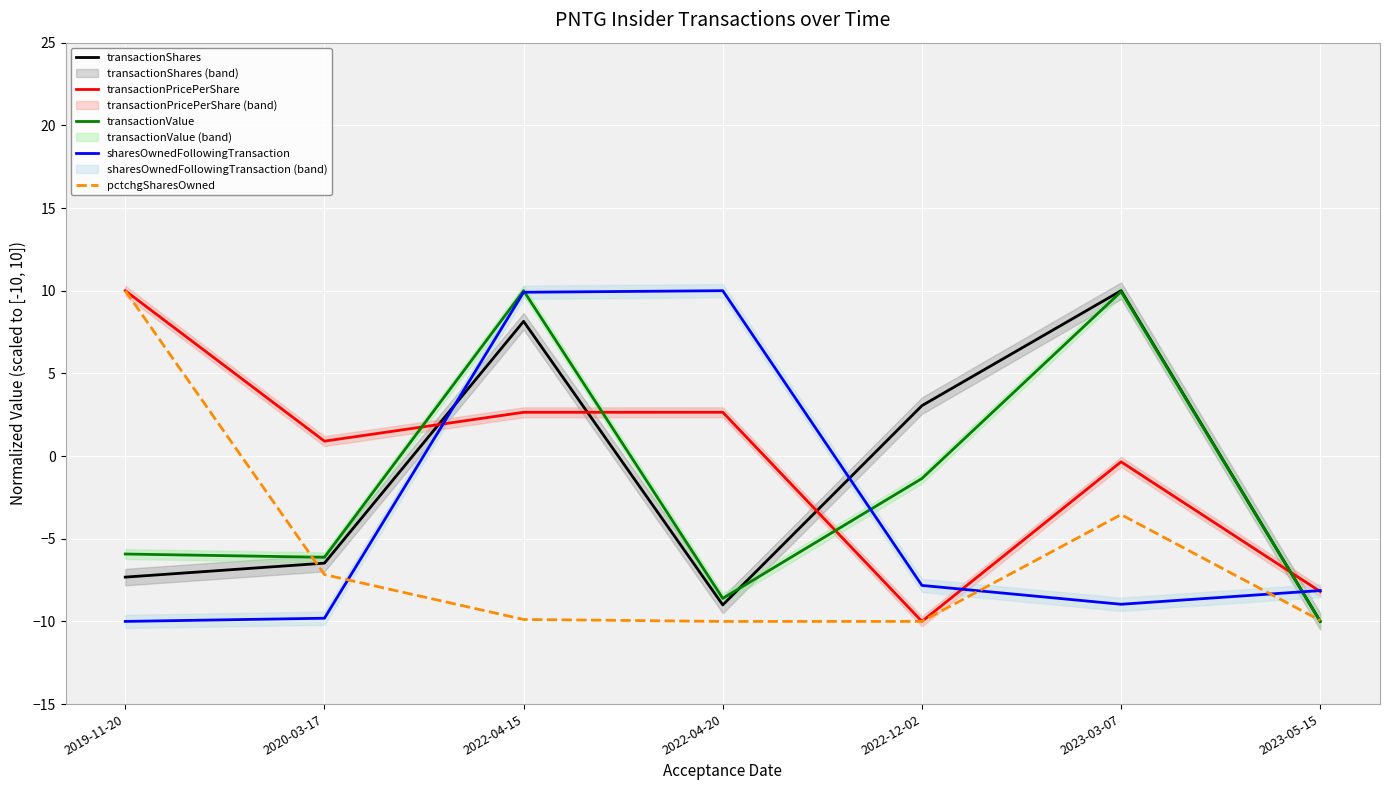

Is it true that transactionShares equals -4.8 at 2022-04-20?

False